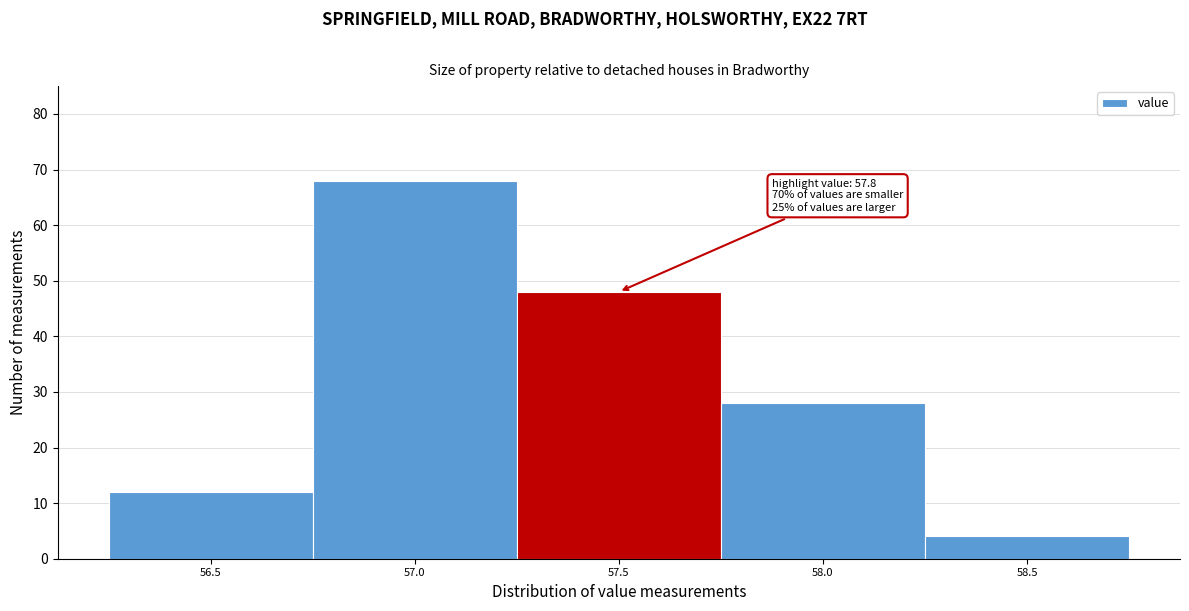

Reading left to right, extract all data points from this chart.

56.5=12	57.0=68	57.5=48	58.0=28	58.5=4